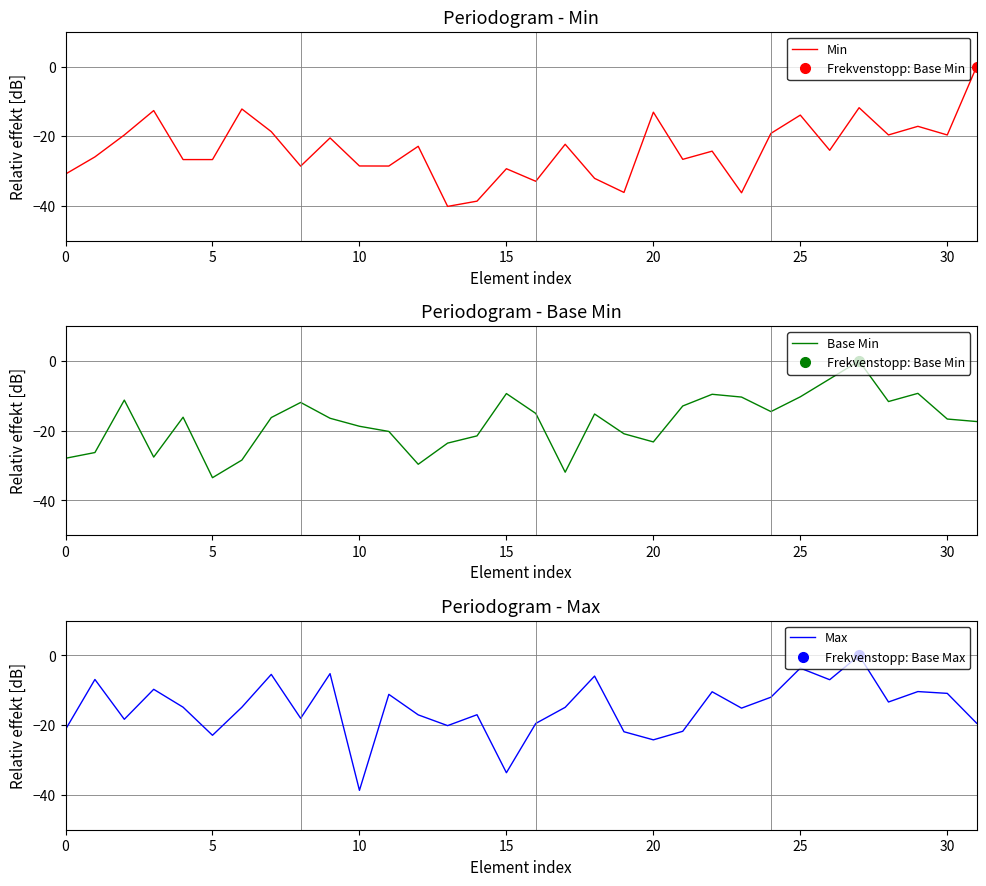

The Base Min series shows -34.7 at 20. True or false?

False